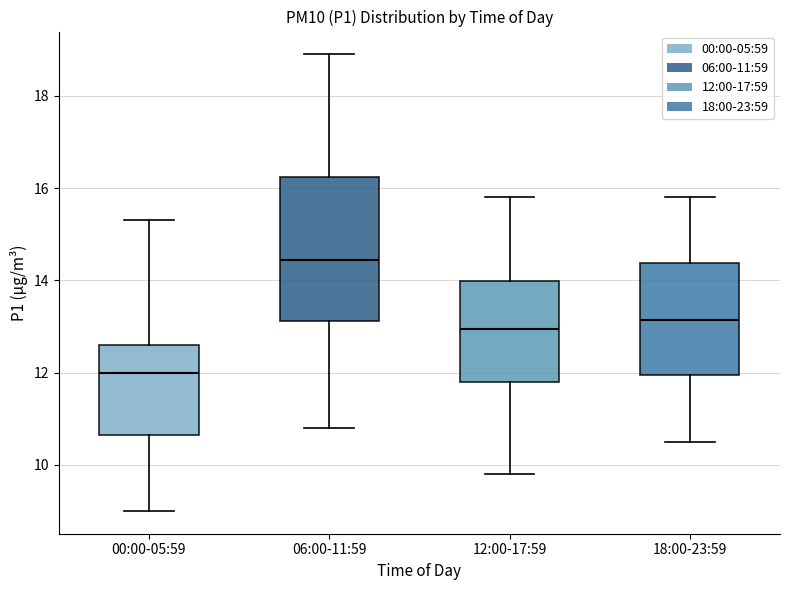

Which box is the tallest, from its lower edge to its upper edge?

06:00-11:59